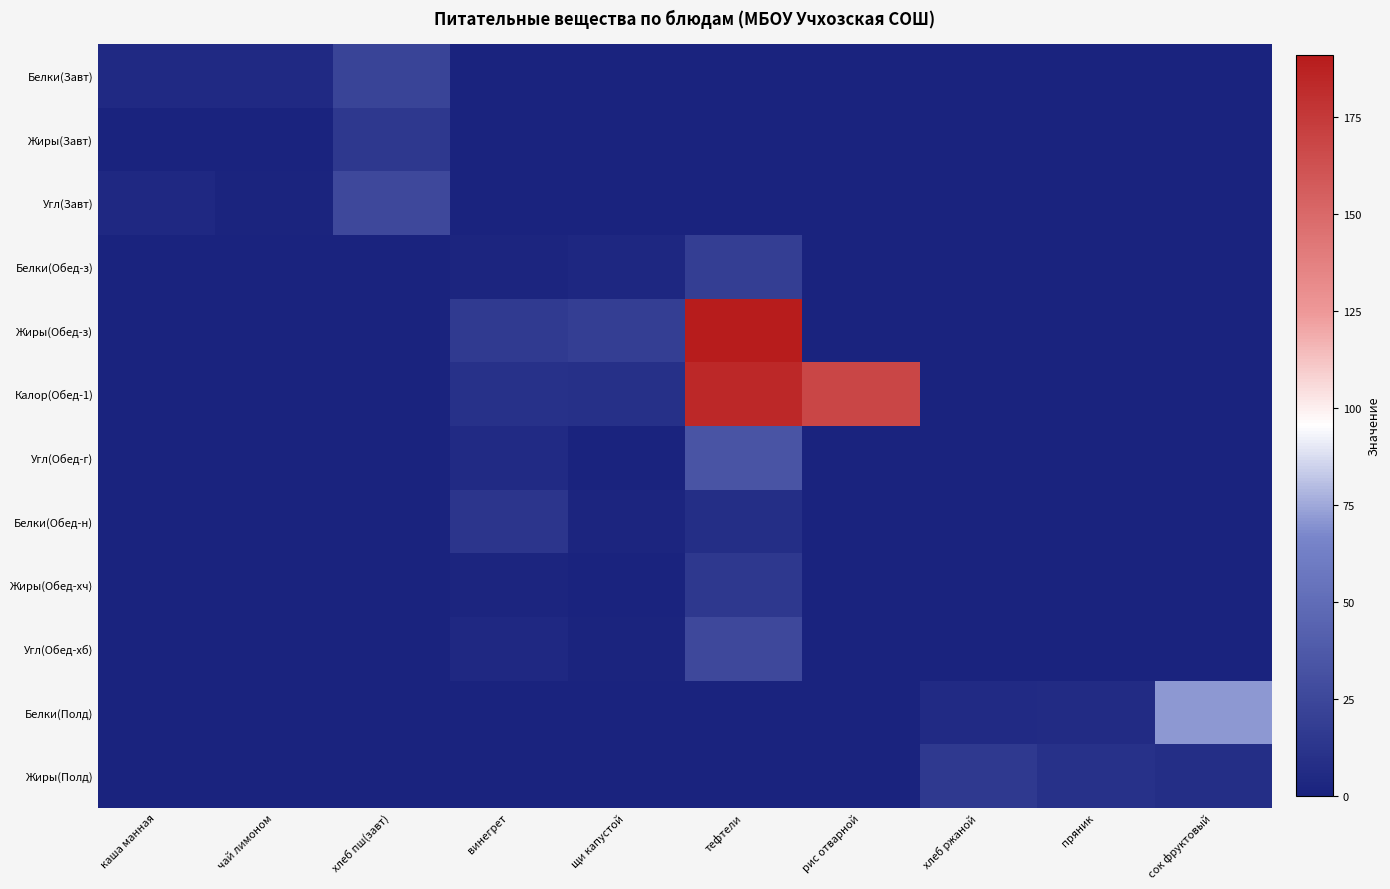

At how many categories does at least one series exceed 138?

2